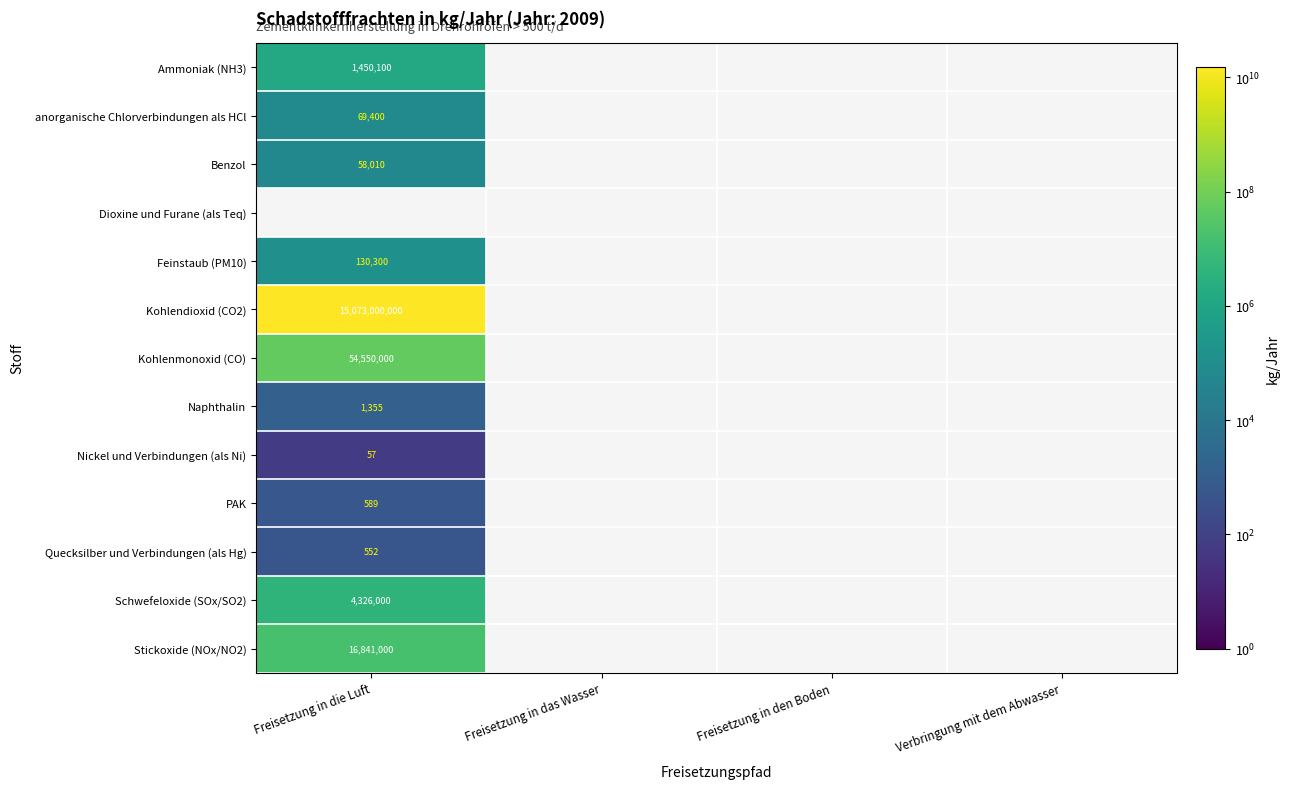

The value of anorganische Chlorverbindungen als HCl at Freisetzung in die Luft is 102171. True or false?

False